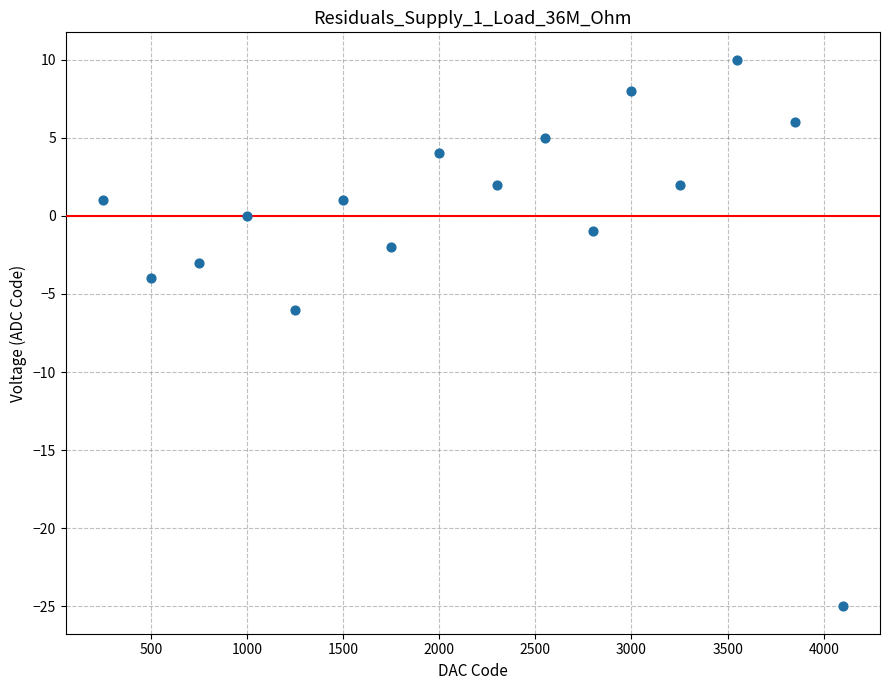

What is the range of Y values (max minus min)?

35